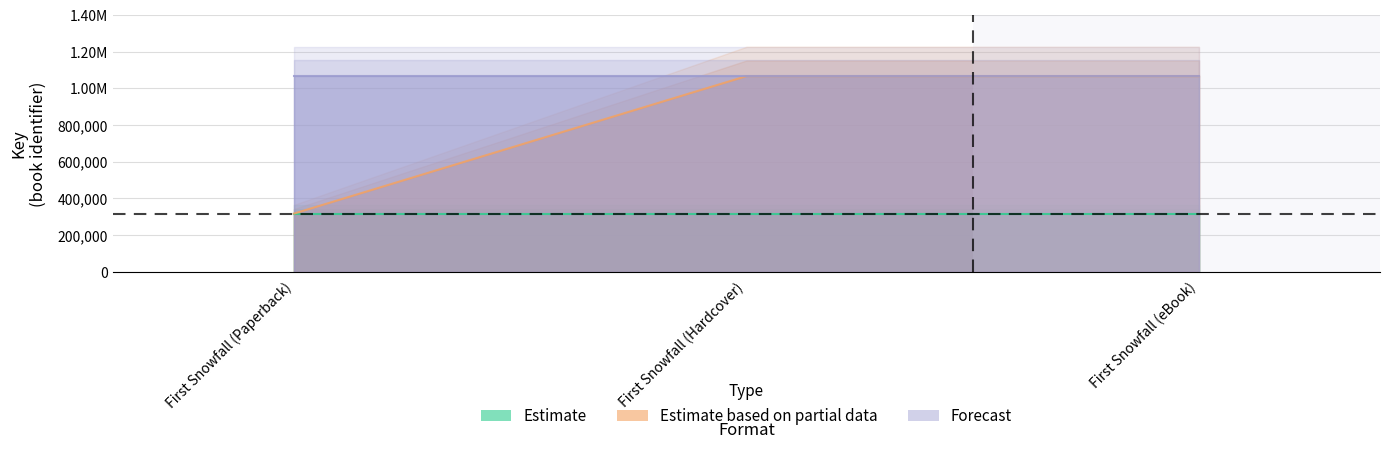

What is the total value across all series at First Snowfall (Paperback)?

1702594